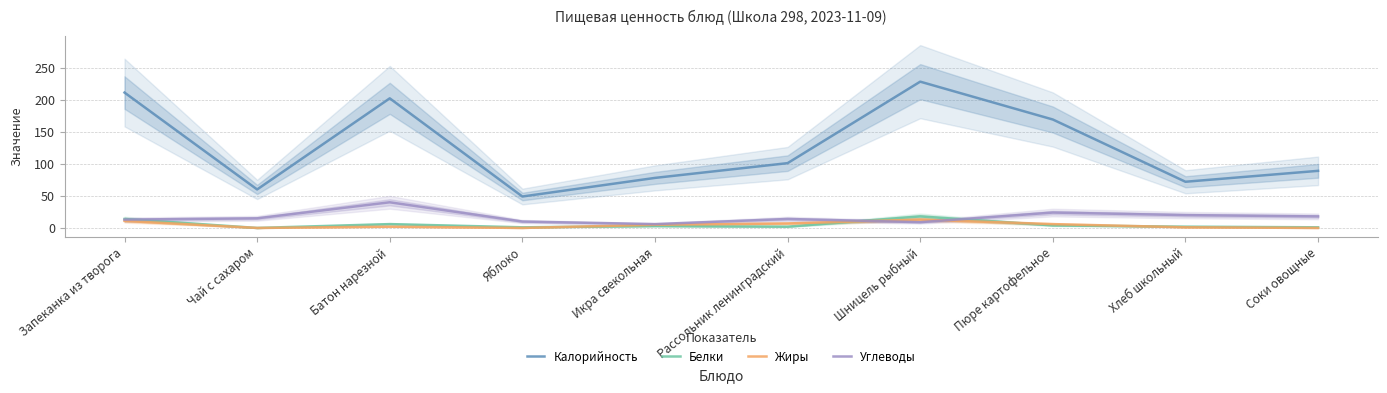

At which category is the sum across all series the highest?

Шницель рыбный